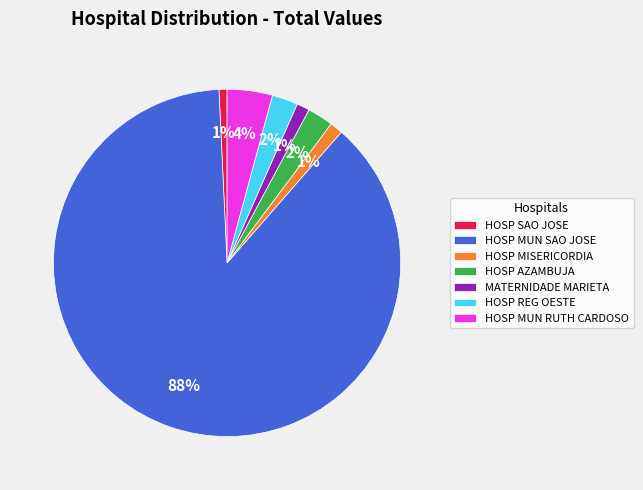

How many slices are in this pie chart?

7